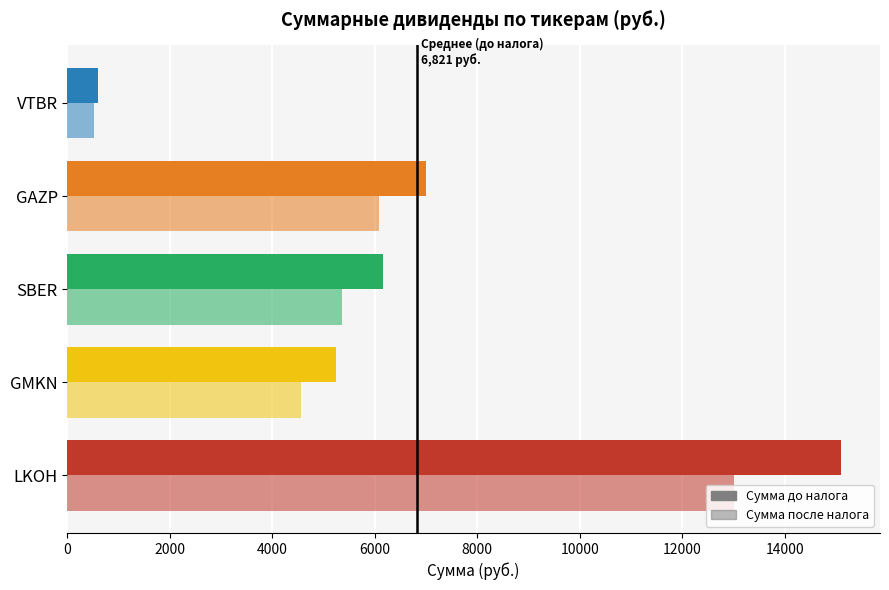

How many data points does each series have?

5